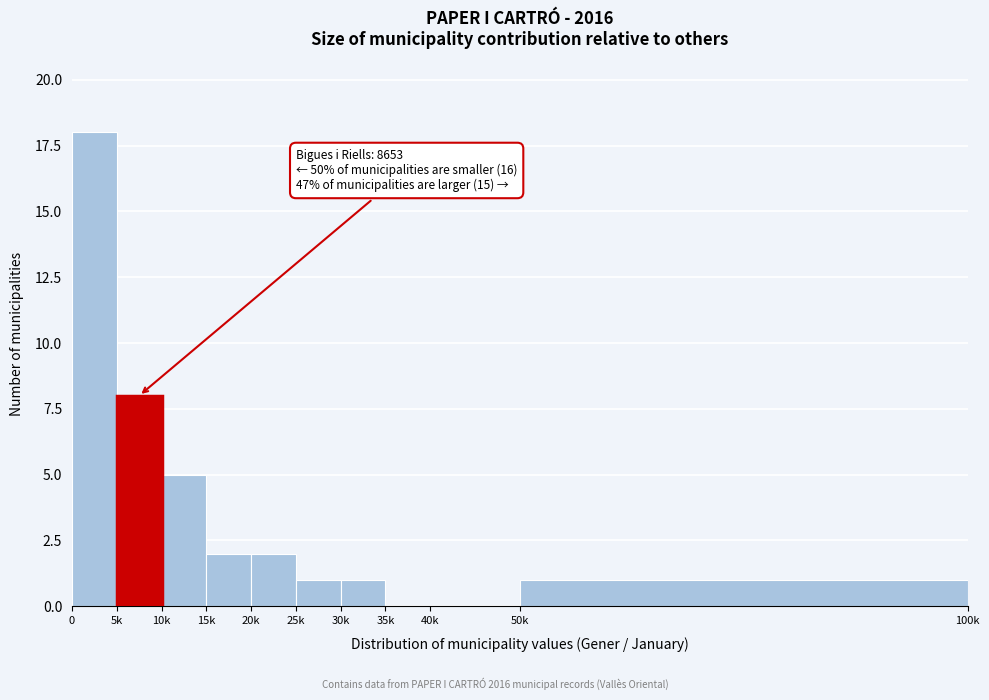

Reading left to right, what are all the values shown in this chart?

0=18	5k=8	10k=5	15k=2	20k=2	25k=1	30k=1	35k=0	40k=0	50k=1